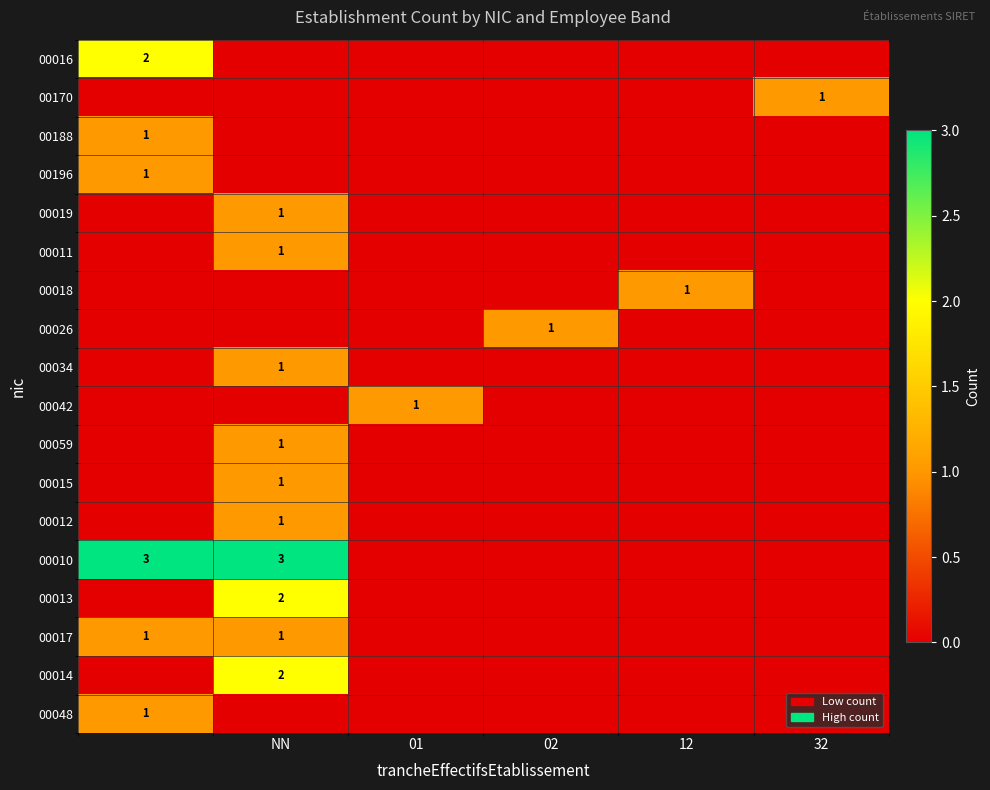

Is it true that 00015 equals 0 at NN?

False